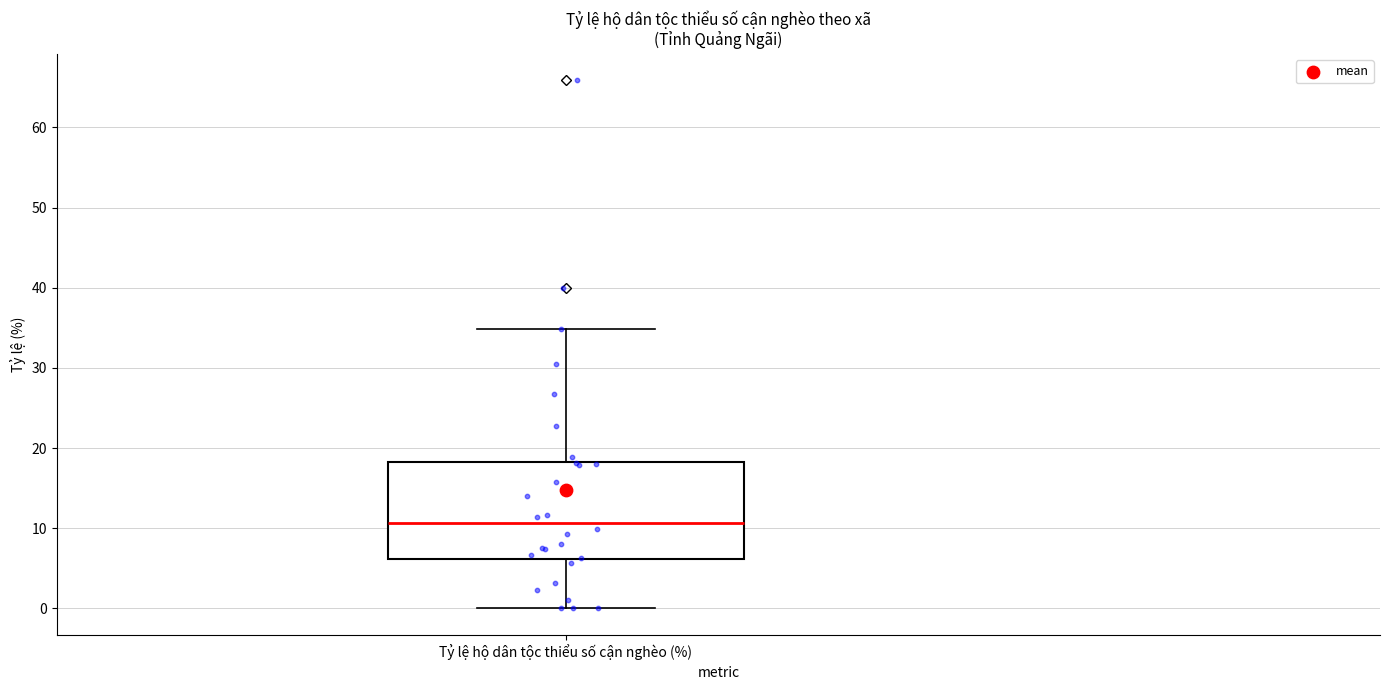

Read this box plot against the y-axis: the position of the median line, the range covered by the box, and the ends of both whiskers. The values are not printed on the chart, so give them approximately, as read against the axis.

median 11, box 6 to 18, whiskers 0 to 35